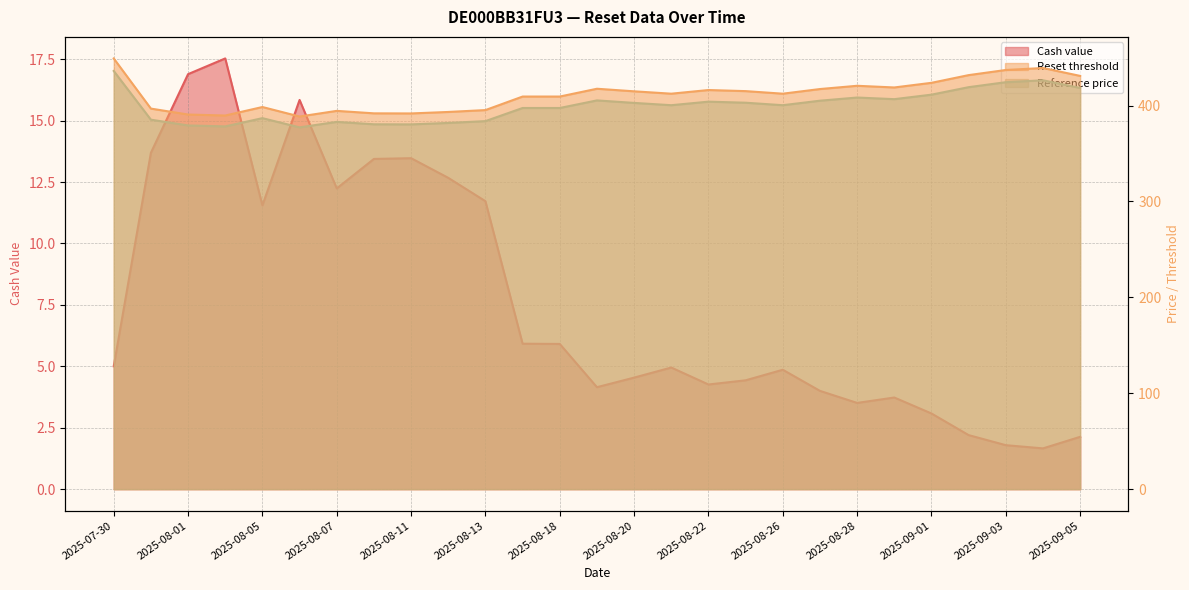

What position from the left is 2025-08-01?

3